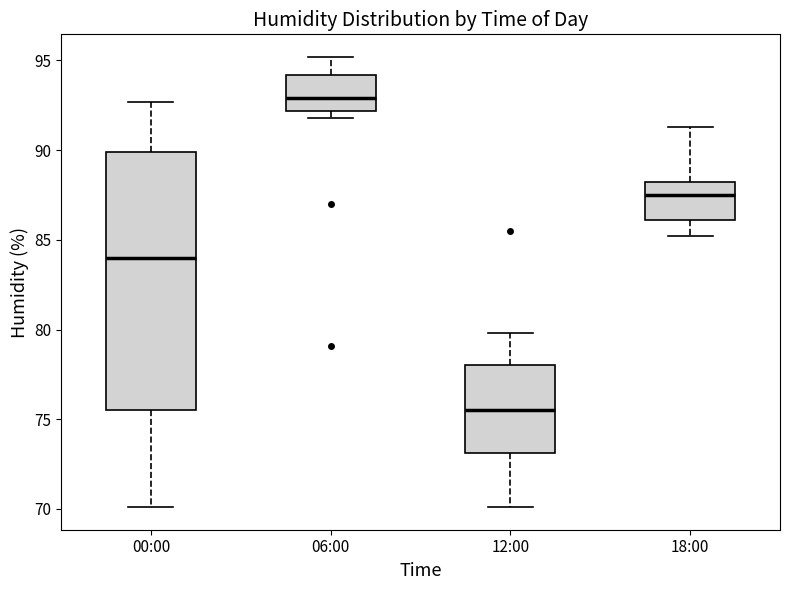

Reading left to right, read every box against the y-axis: the position of its median line, the range the box covers, and the ends of its whiskers. The values are not printed on the chart, so give them approximately, as read against the axis.

00:00: median 84.0, box 75.5 to 90.0, whiskers 70.0 to 92.5
06:00: median 93.0, box 92.0 to 94.0, whiskers 92.0 (just below the box's lower edge) to 95.0
12:00: median 75.5, box 73.0 to 78.0, whiskers 70.0 to 80.0
18:00: median 87.5, box 86.0 to 88.0, whiskers 85.0 to 91.5